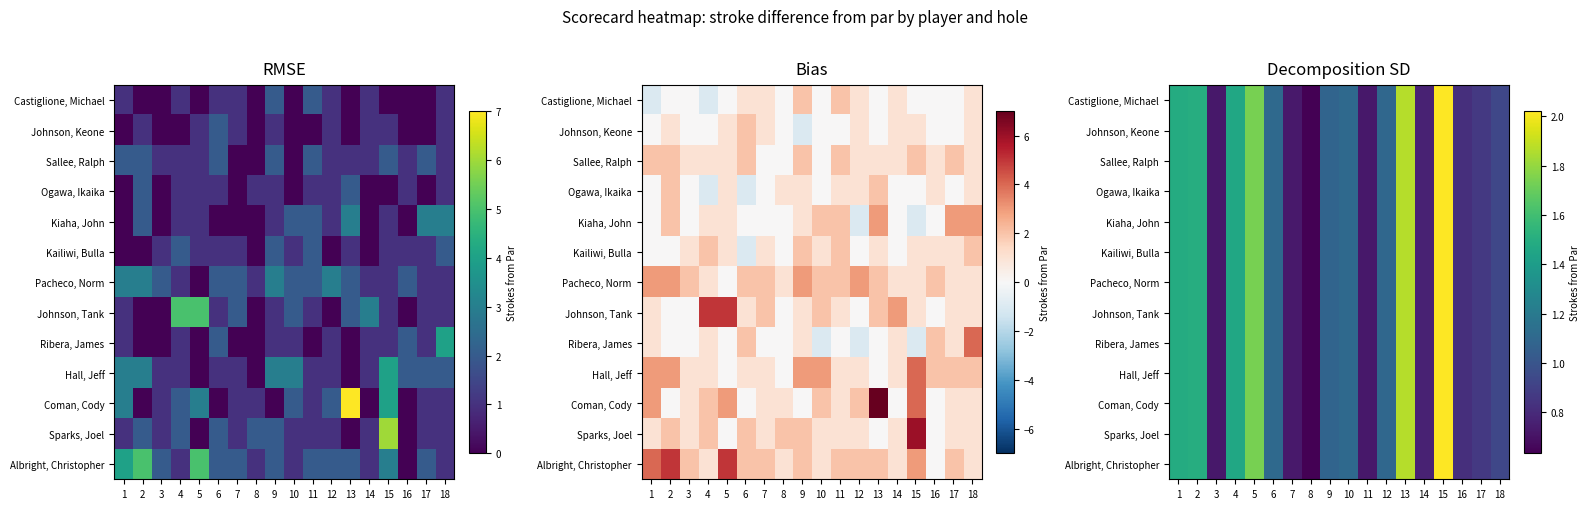

The value of Kiaha, John at 5 is 1.7. True or false?

True